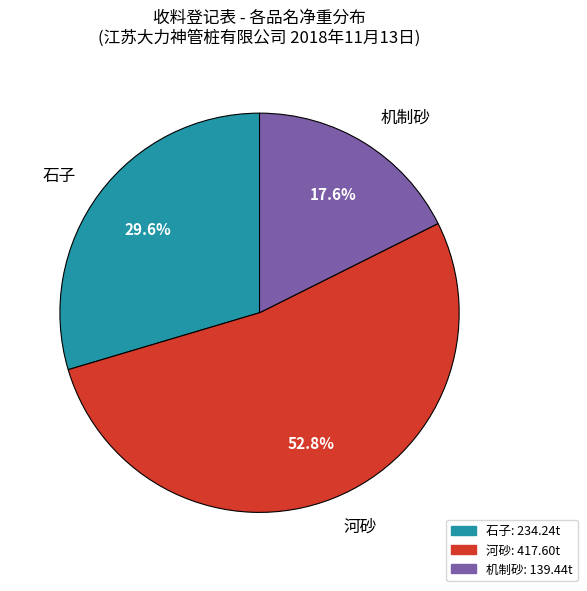

Is the sum of 石子 and 河砂 greater than half?

Yes